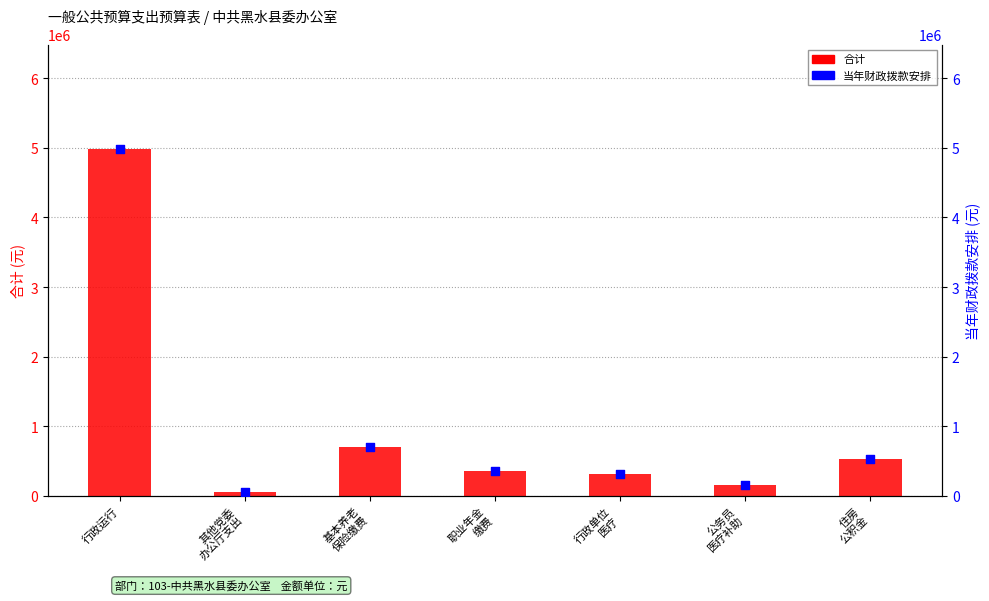

At how many categories does at least one series exceed 2133900?

1